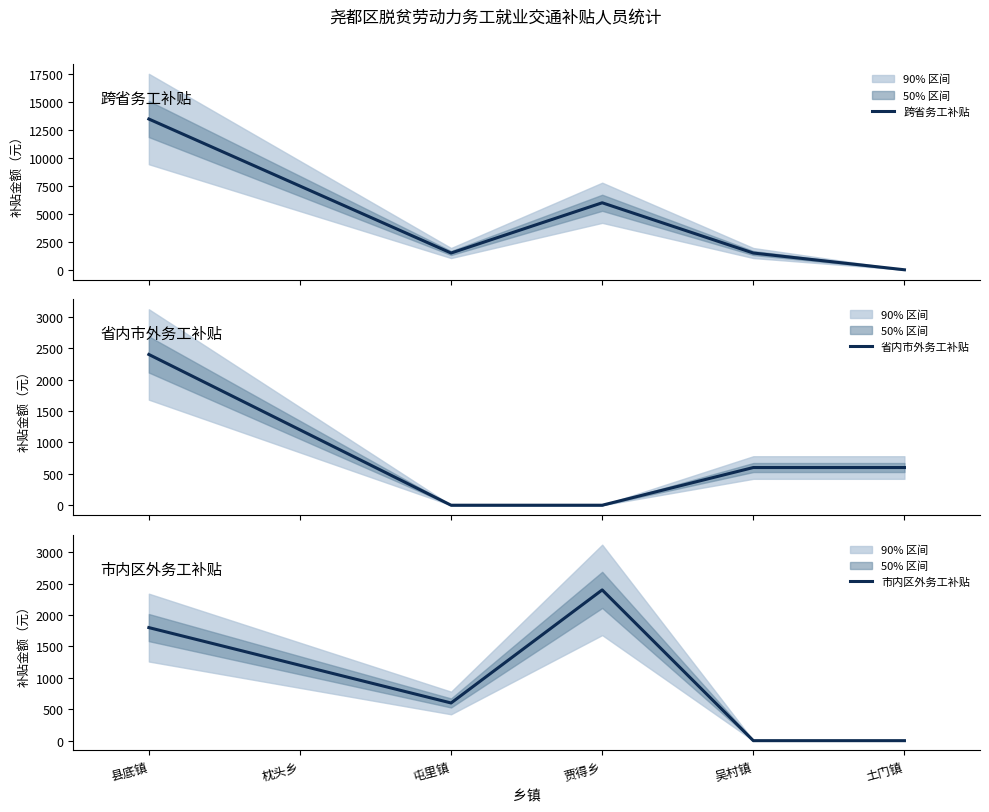

Where do 市内区外务工补贴 and 省内市外务工补贴 first cross each other?

贾得乡 and 吴村镇